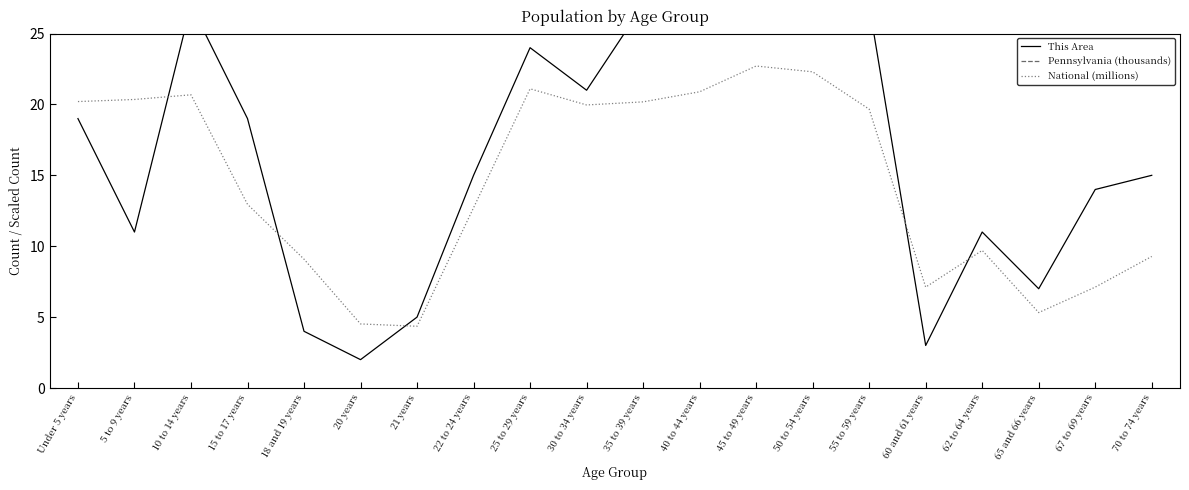

What is the total value across all series at 70 to 74 years?

450.8